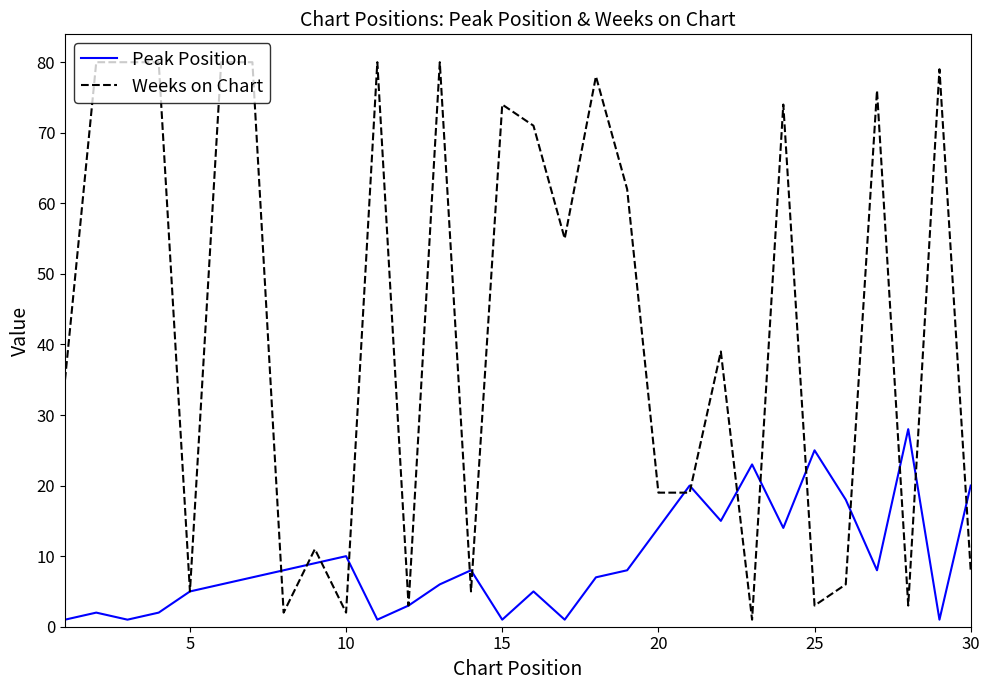

After their last crossing, which series has the higher values: Peak Position or Weeks on Chart?

Peak Position